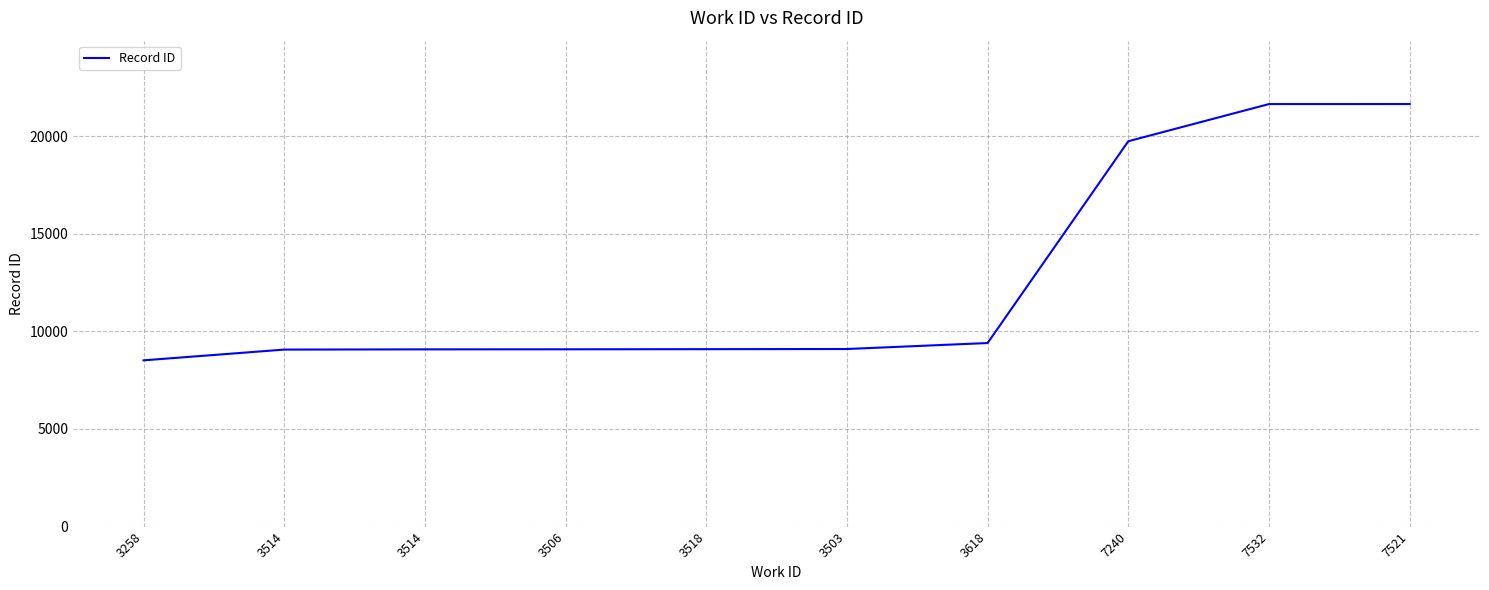

Does the chart have visible grid lines?

Yes